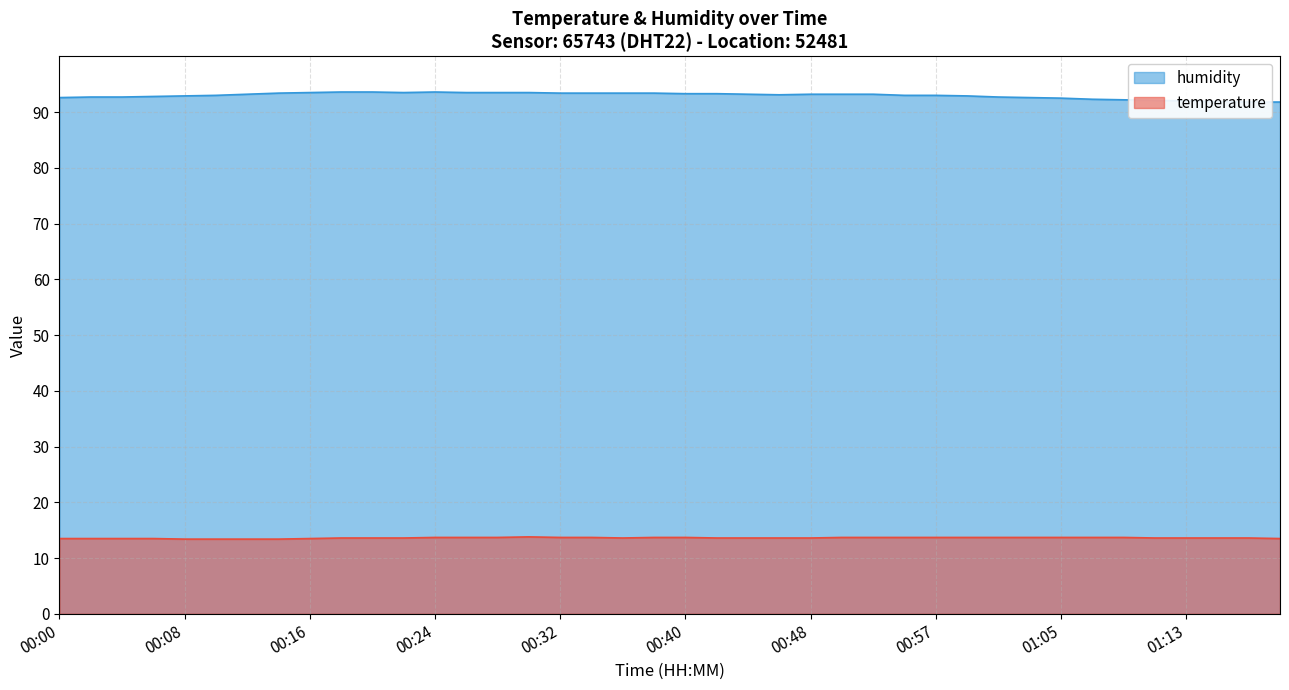

What are all the series names shown in the legend?

temperature, humidity